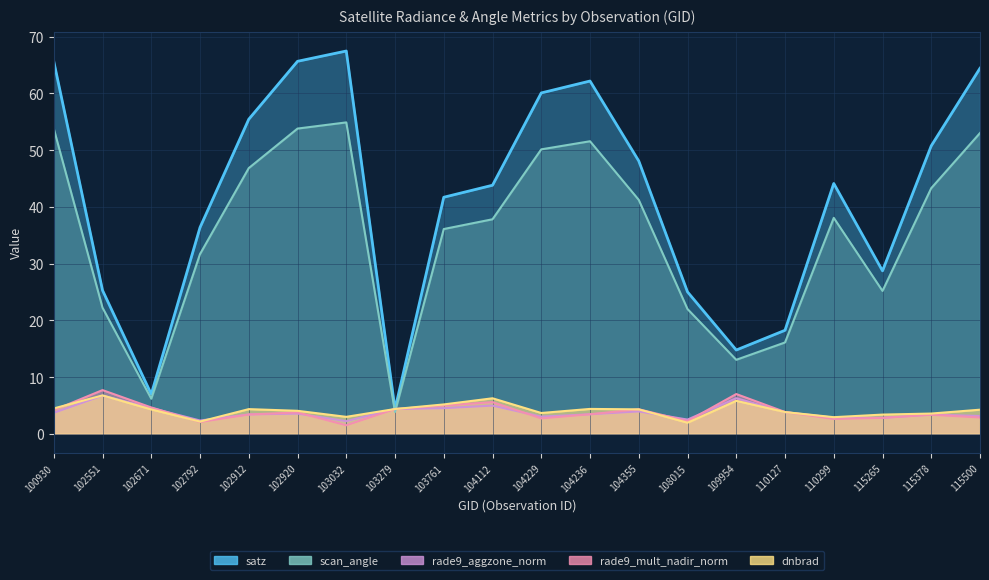

Which has a higher value, 102671 or 103032?

102671